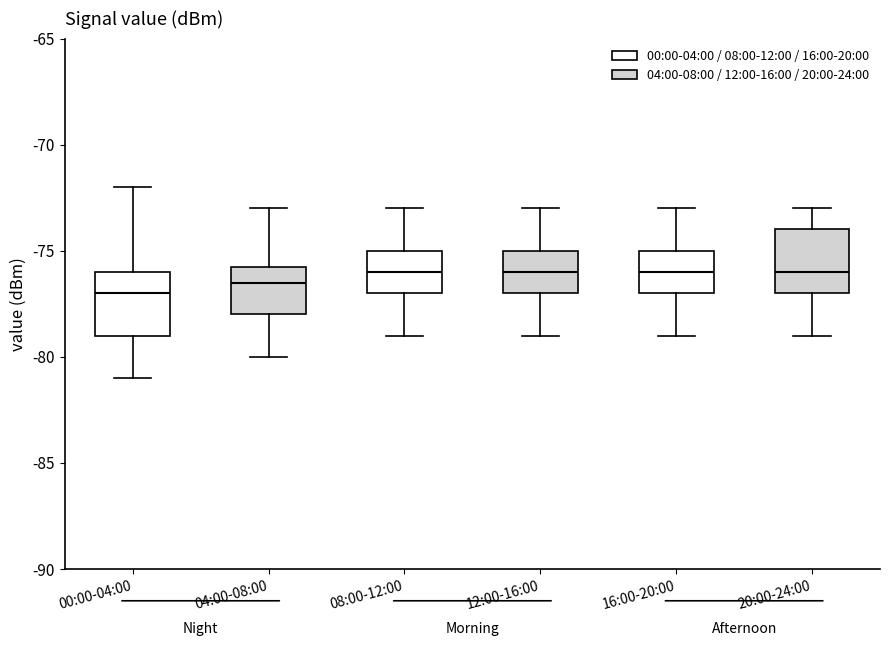

Reading left to right, read every box against the y-axis: the position of its median line, the range the box covers, and the ends of its whiskers. The values are not printed on the chart, so give them approximately, as read against the axis.

00:00-04:00: median -77.0, box -79.0 to -76.0, whiskers -81.0 to -72.0
04:00-08:00: median -76.5, box -78.0 to -75.5, whiskers -80.0 to -73.0
08:00-12:00: median -76.0, box -77.0 to -75.0, whiskers -79.0 to -73.0
12:00-16:00: median -76.0, box -77.0 to -75.0, whiskers -79.0 to -73.0
16:00-20:00: median -76.0, box -77.0 to -75.0, whiskers -79.0 to -73.0
20:00-24:00: median -76.0, box -77.0 to -74.0, whiskers -79.0 to -73.0